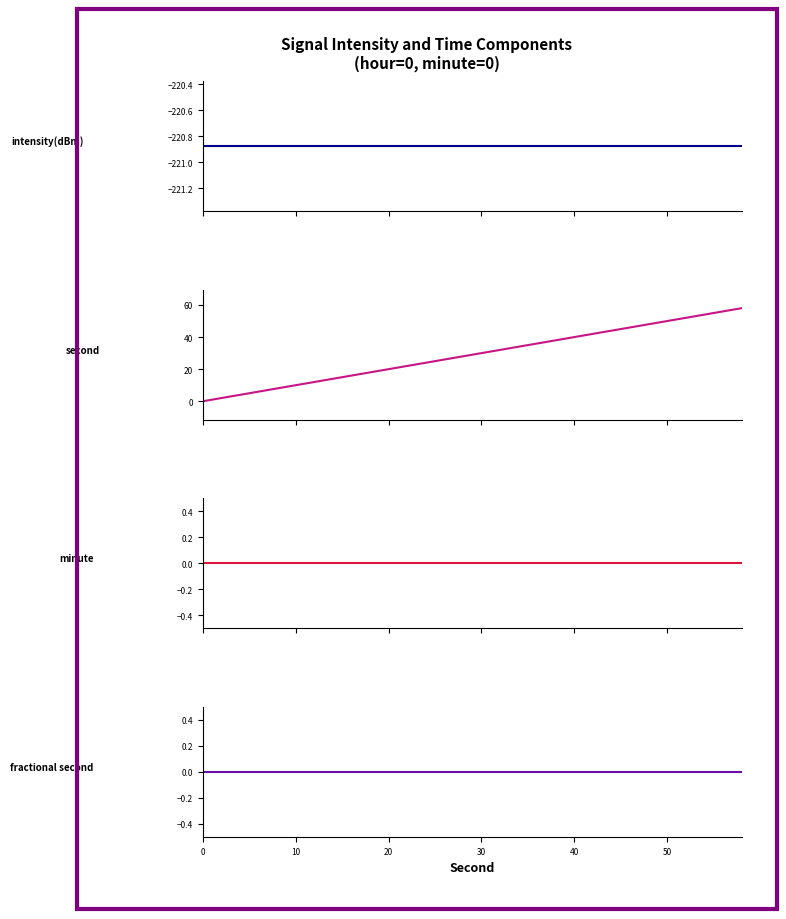

Reading left to right, extract all data points from this chart.

intensity(dBm): -220.9	-220.9	-220.9	-220.9	-220.9	-220.9	-220.9	-220.9	-220.9	-220.9	-220.9	-220.9	-220.9	-220.9	-220.9	-220.9	-220.9	-220.9	-220.9	-220.9	-220.9	-220.9	-220.9	-220.9	-220.9	-220.9	-220.9	-220.9	-220.9	-220.9
second: 0.0	2.0	4.0	6.0	8.0	10.0	12.0	14.0	16.0	18.0	20.0	22.0	24.0	26.0	28.0	30.0	32.0	34.0	36.0	38.0	40.0	42.0	44.0	46.0	48.0	50.0	52.0	54.0	56.0	58.0
minute: 0.0	0.0	0.0	0.0	0.0	0.0	0.0	0.0	0.0	0.0	0.0	0.0	0.0	0.0	0.0	0.0	0.0	0.0	0.0	0.0	0.0	0.0	0.0	0.0	0.0	0.0	0.0	0.0	0.0	0.0
fractional second: 0.0	0.0	0.0	0.0	0.0	0.0	0.0	0.0	0.0	0.0	0.0	0.0	0.0	0.0	0.0	0.0	0.0	0.0	0.0	0.0	0.0	0.0	0.0	0.0	0.0	0.0	0.0	0.0	0.0	0.0